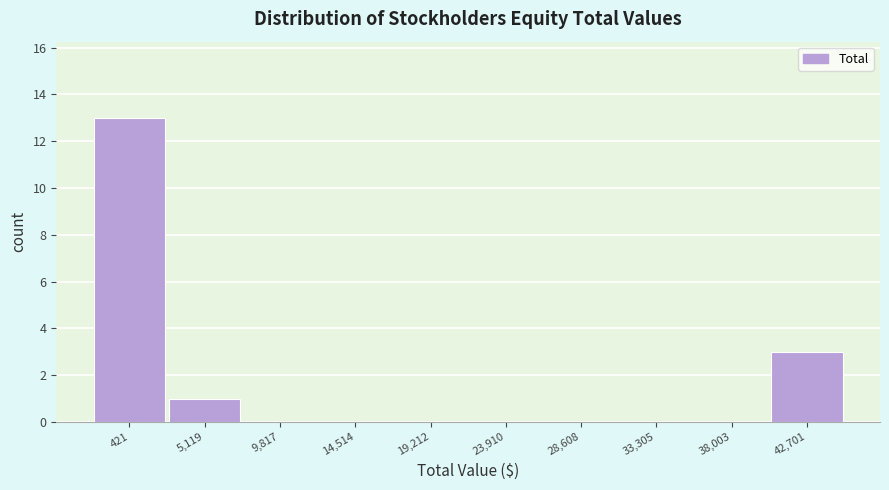

Reading left to right, list every bar in this chart as the range it spans on the x-axis followed by its height. Neither the bar edges nor the heights are printed on the chart, so give them approximately, as read against the axes.

-2000 to 3000: 13
3000 to 7500: 1
7500 to 12000: 0
12000 to 17000: 0
17000 to 21500: 0
21500 to 26500: 0
26500 to 31000: 0
31000 to 35500: 0
35500 to 40500: 0
40500 to 45000: 3